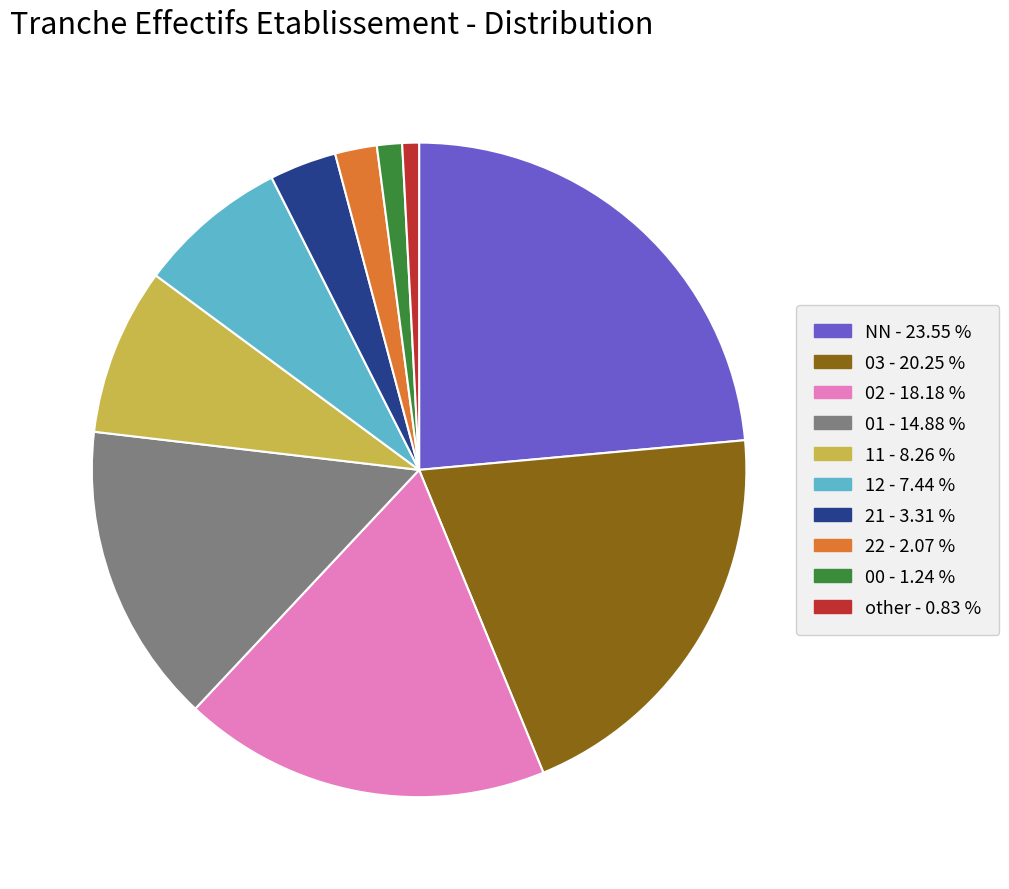

Do 03 and NN together represent more than half of the pie?

No